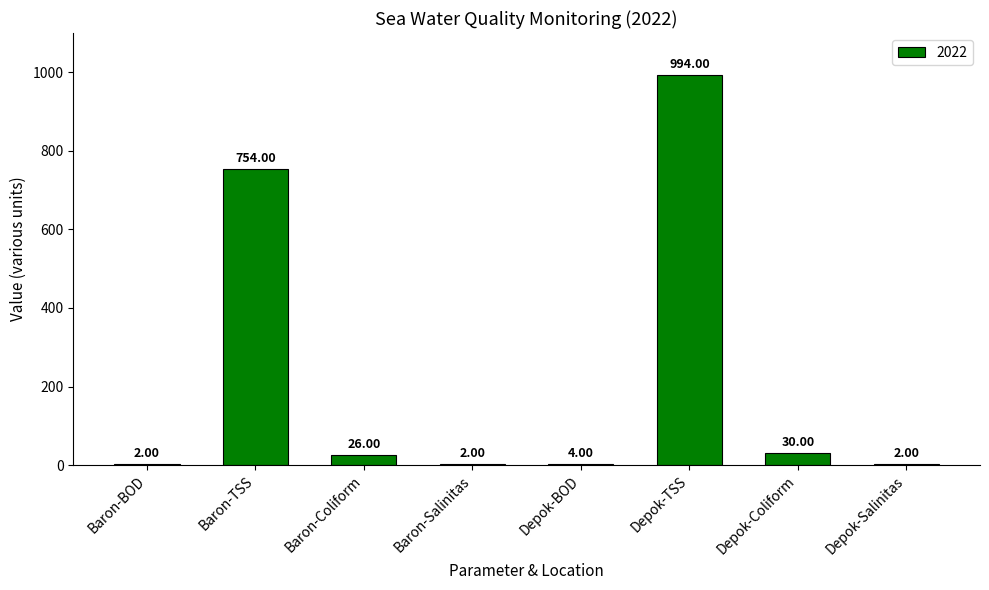

What is the sum of all values?

1814